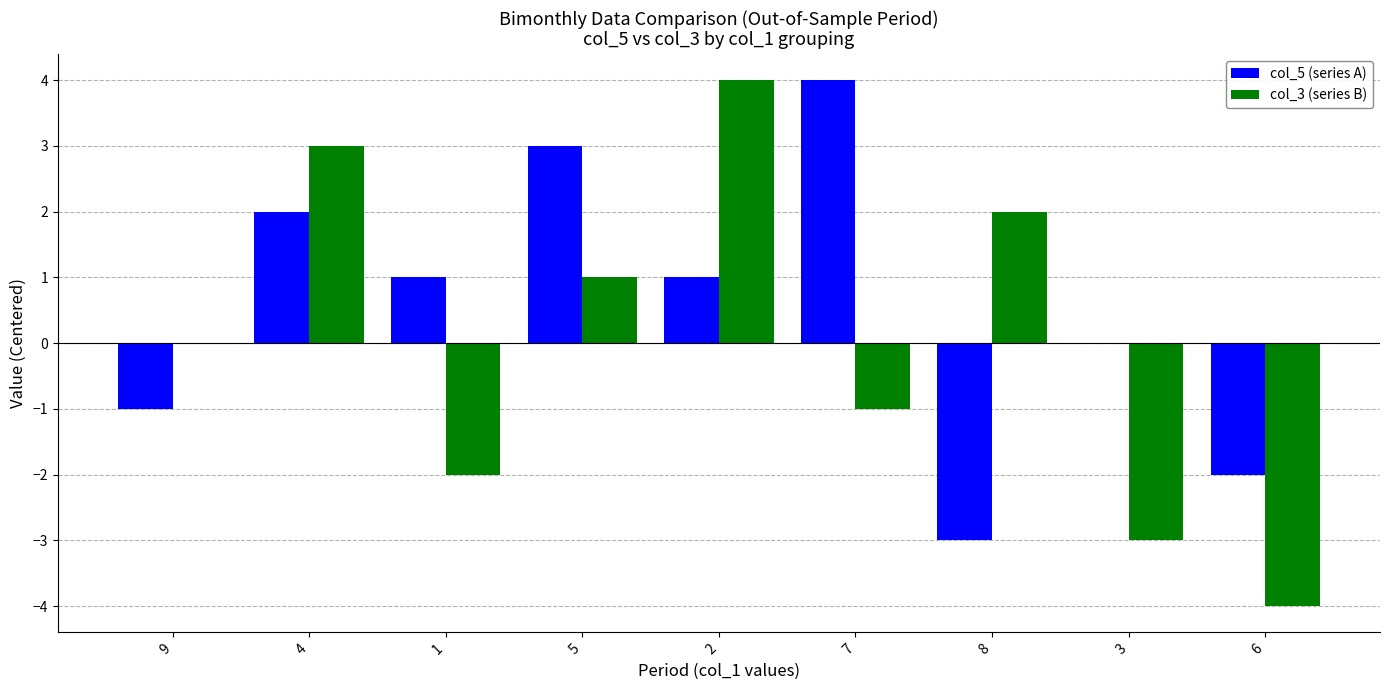

How many series are shown in this chart?

2